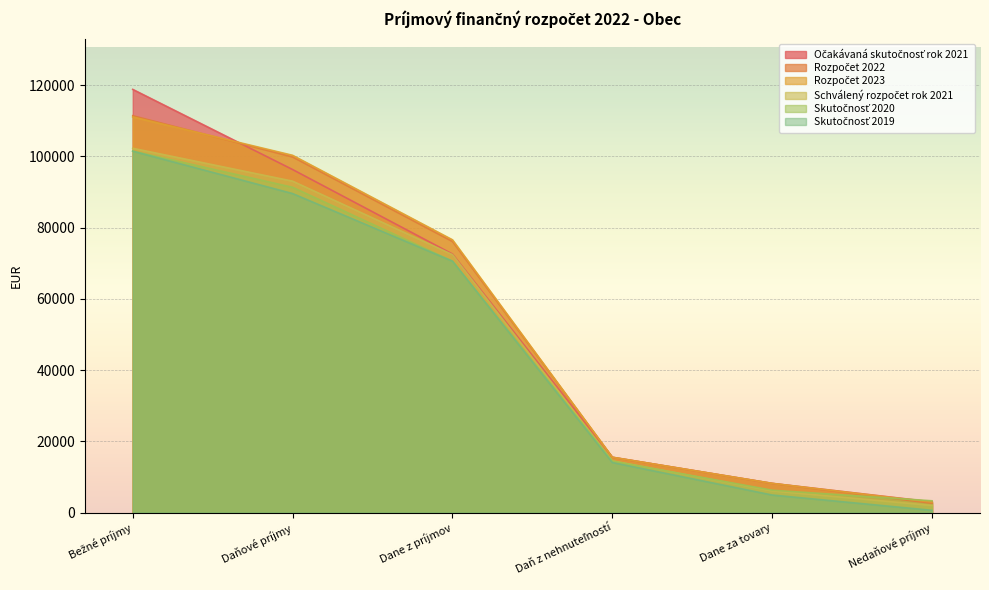

Reading left to right, transcribe all the data shown in this chart.

Skutočnosť 2019: Bežné príjmy=101437.6	Daňové príjmy=89542.6	Dane z príjmov=70562.4	Daň z nehnuteľností=14055.4	Dane za tovary=4924.8	Nedaňové príjmy=629.0
Skutočnosť 2020: Bežné príjmy=101494.0	Daňové príjmy=91302.6	Dane z príjmov=70565.4	Daň z nehnuteľností=14462.8	Dane za tovary=6274.4	Nedaňové príjmy=3302.7
Schválený rozpočet rok 2021: Bežné príjmy=102255.0	Daňové príjmy=93025.0	Dane z príjmov=72410.0	Daň z nehnuteľností=14525.0	Dane za tovary=6090.0	Nedaňové príjmy=1995.0
Očakávaná skutočnosť rok 2021: Bežné príjmy=118785.0	Daňové príjmy=96285.0	Dane z príjmov=72570.0	Daň z nehnuteľností=15525.0	Dane za tovary=8190.0	Nedaňové príjmy=3005.0
Rozpočet 2022: Bežné príjmy=111405.0	Daňové príjmy=99820.0	Dane z príjmov=76105.0	Daň z nehnuteľností=15525.0	Dane za tovary=8190.0	Nedaňové príjmy=2600.0
Rozpočet 2023: Bežné príjmy=111045.0	Daňové príjmy=100280.0	Dane z príjmov=76565.0	Daň z nehnuteľností=15525.0	Dane za tovary=8190.0	Nedaňové príjmy=2930.0